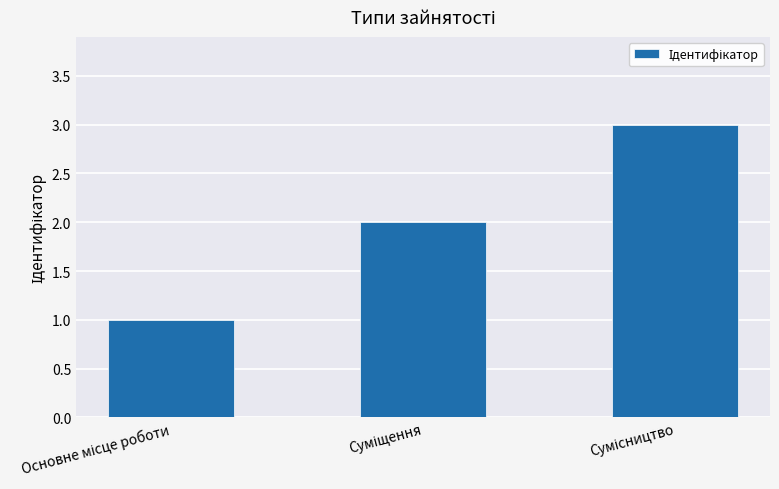

What is the smallest value displayed?

1